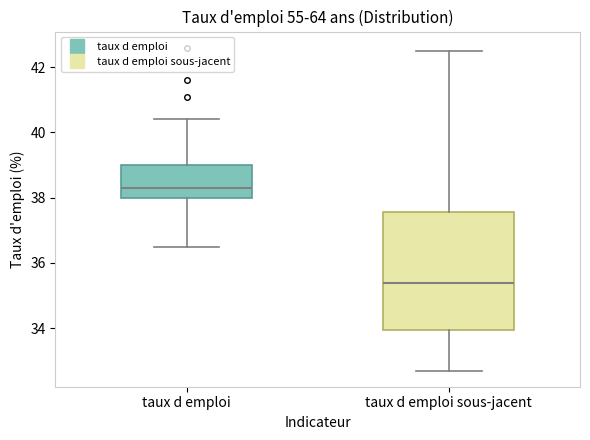

Reading left to right, read every box against the y-axis: the position of its median line, the range the box covers, and the ends of its whiskers. The values are not printed on the chart, so give them approximately, as read against the axis.

taux d emploi: median 38.4, box 38.0 to 39.0, whiskers 36.6 to 40.4
taux d emploi sous-jacent: median 35.4, box 34.0 to 37.6, whiskers 32.8 to 42.6